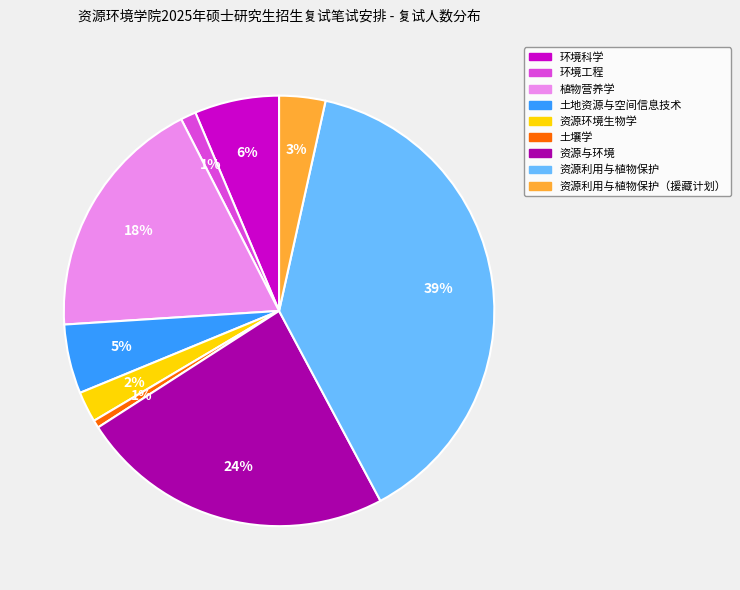

To the nearest percent, what is the average slice percentage?

11%